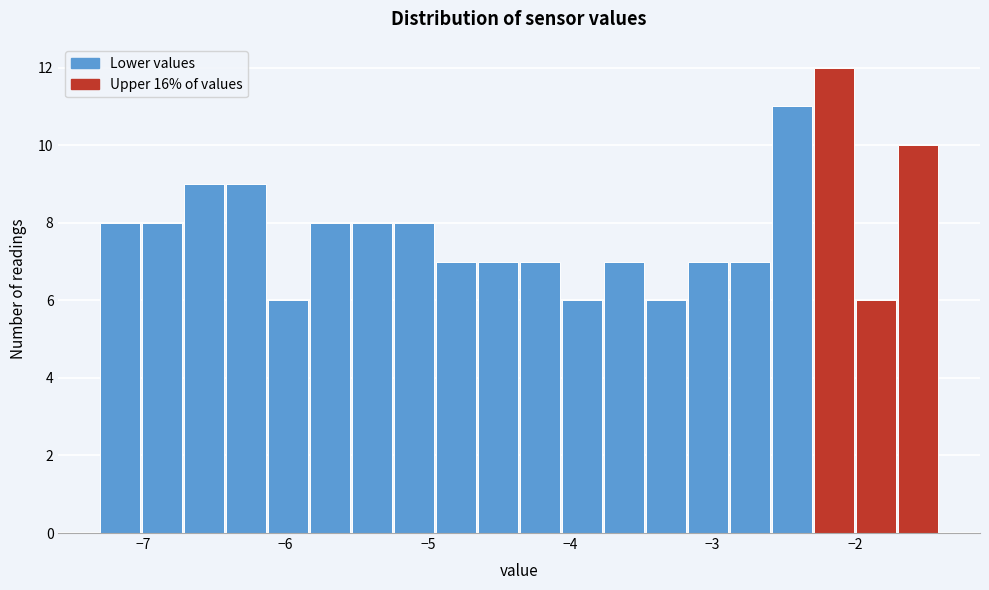

Around what value on the x-axis is the tallest bar? Give the approximate position of its centre, as read against the axis.

-2.1